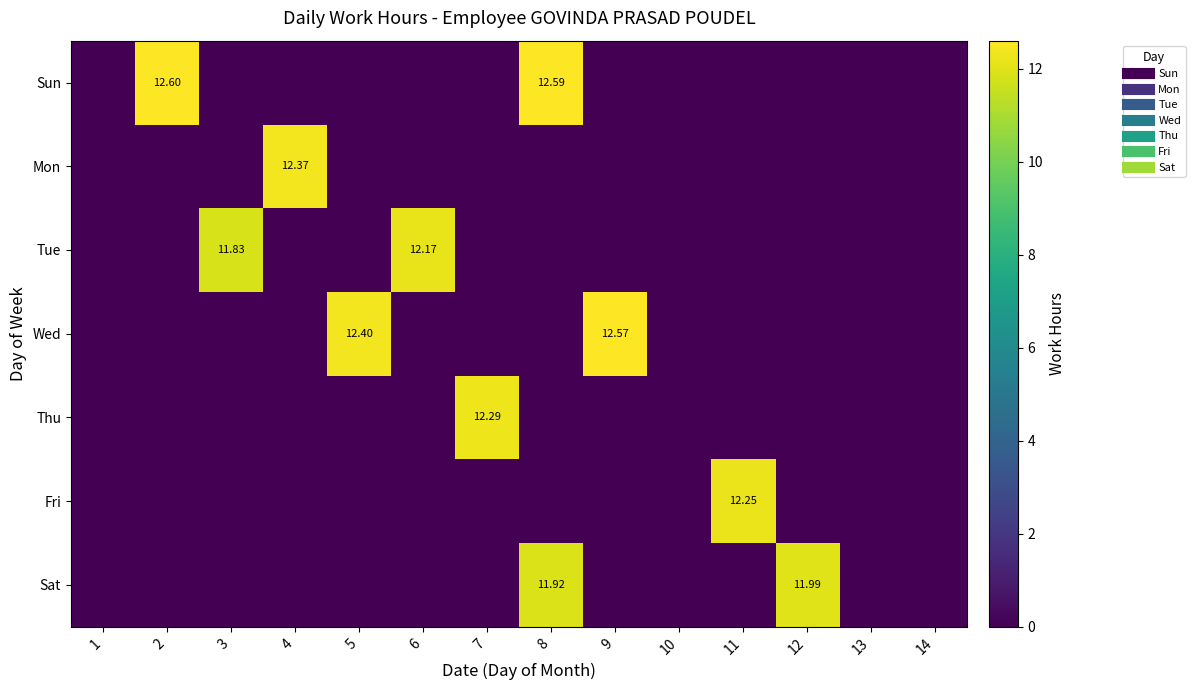

Rank the series at 12 from lowest to highest value.

Sun, Mon, Tue, Wed, Thu, Fri, Sat